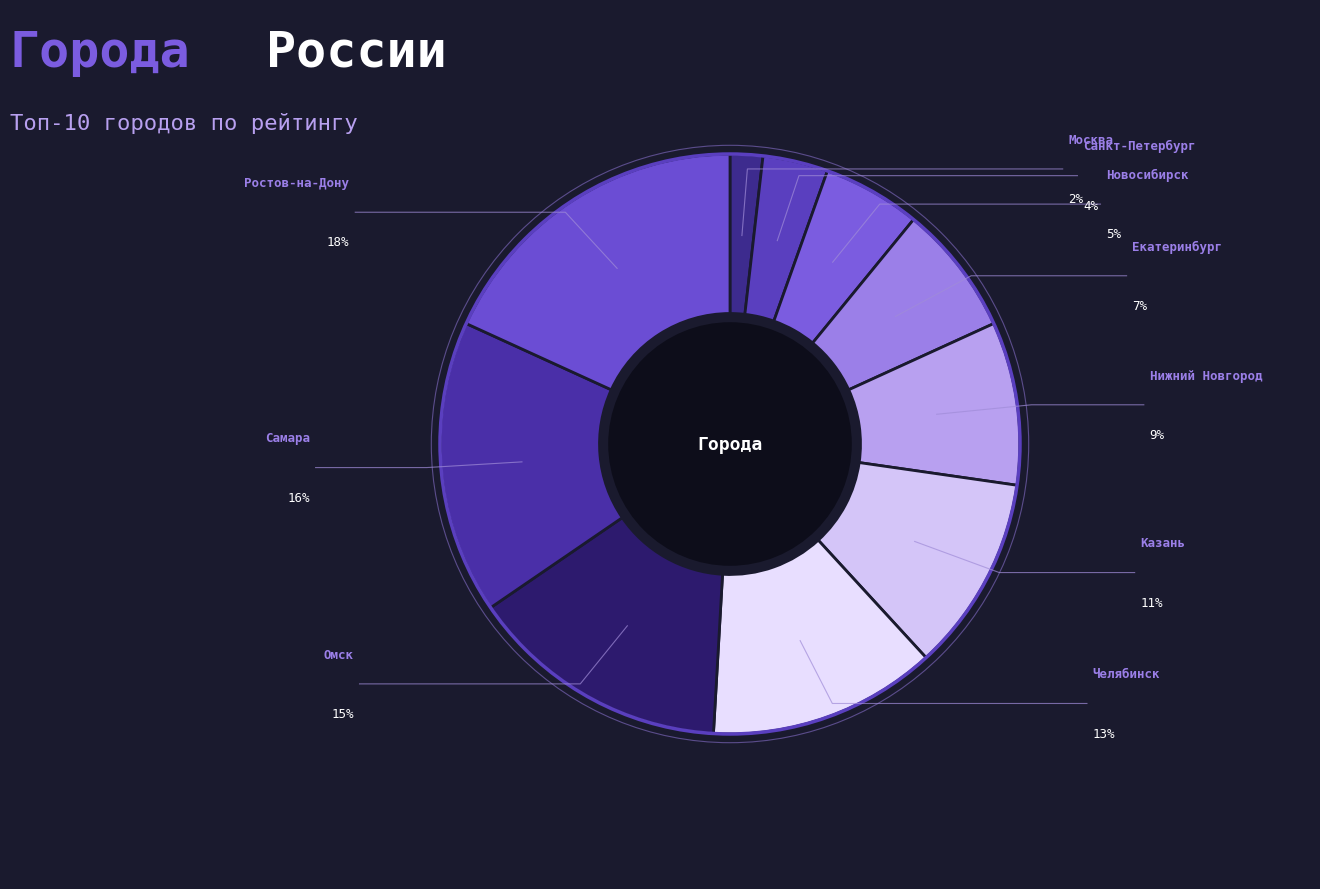

What is the smallest slice in the pie chart?

Москва